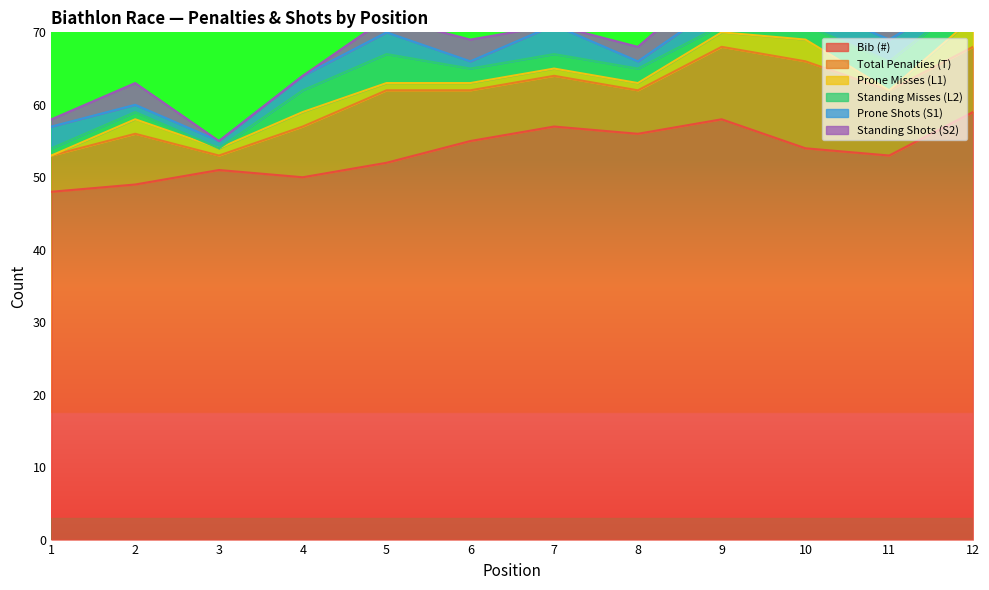

What is the highest value of the Bib (#) series?

59